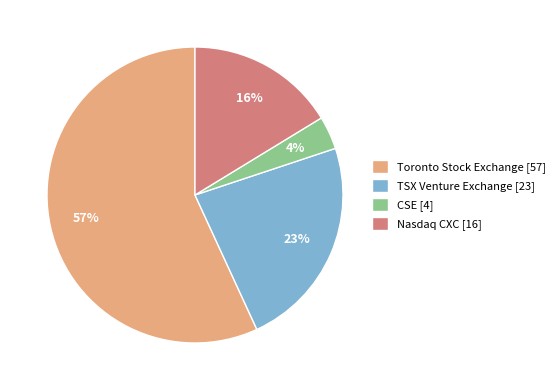

To the nearest percent, what portion does TSX Venture Exchange represent?

23%